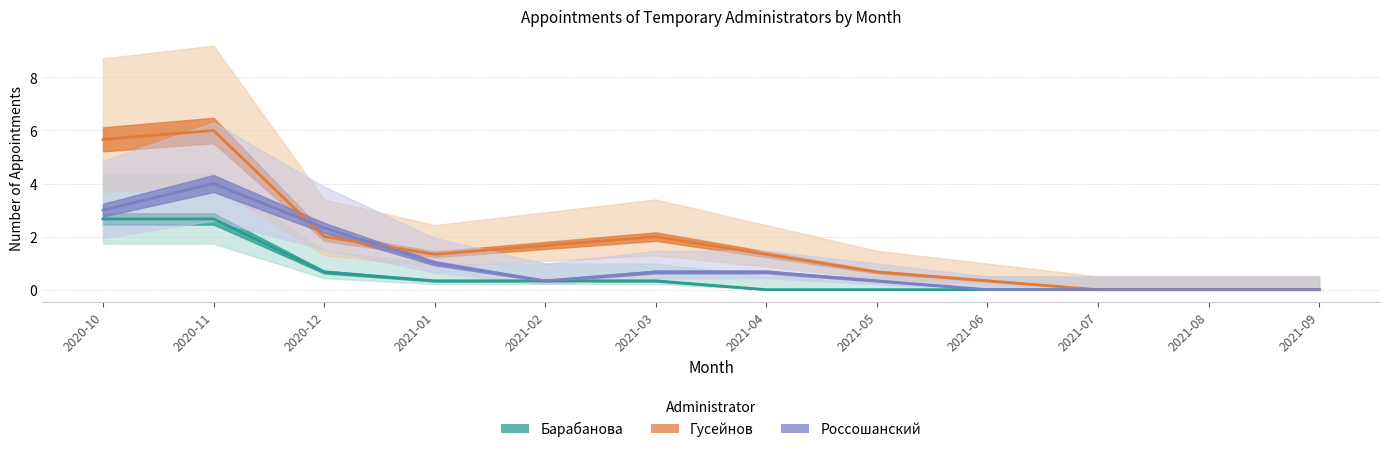

At which category does the chart reach its minimum across all series?

2021-04